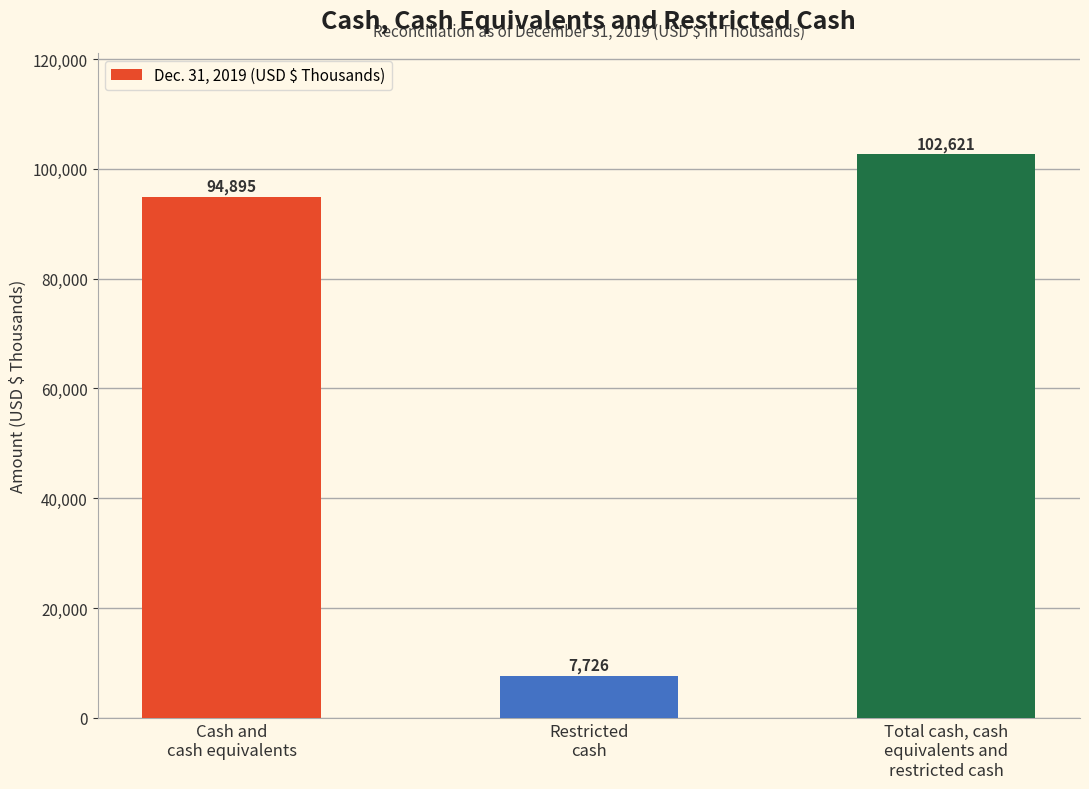

What is the change in value from Restricted
cash to Total cash, cash
equivalents and
restricted cash?

+94895